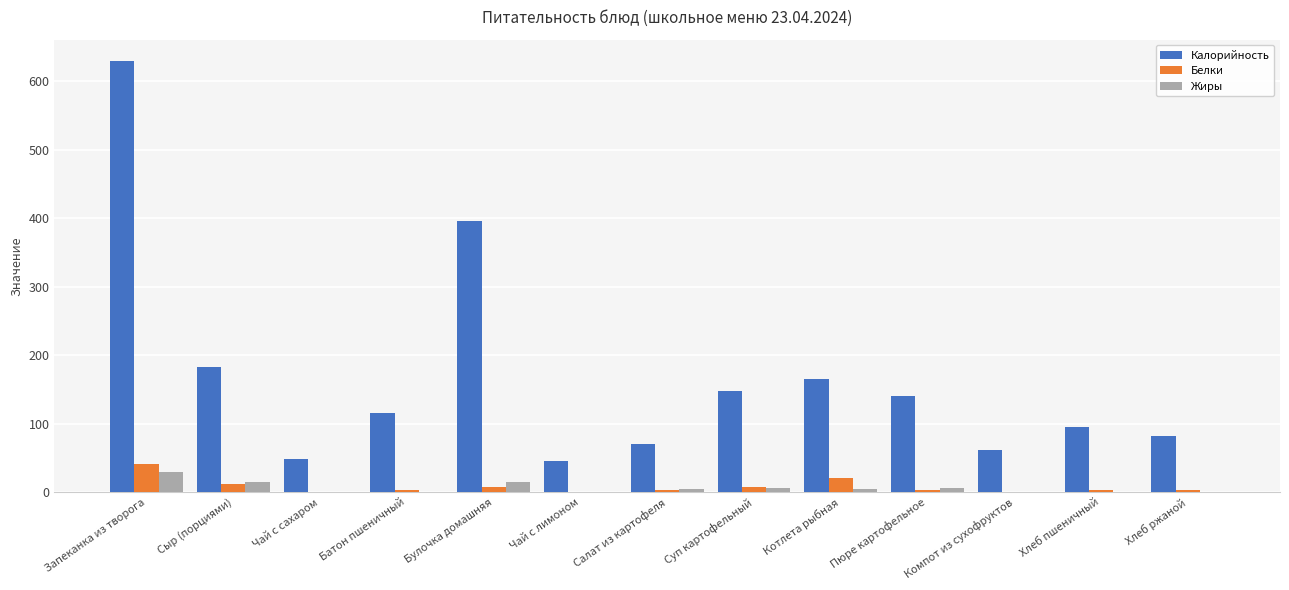

The value of Жиры at Булочка домашняя is 14.0. True or false?

True